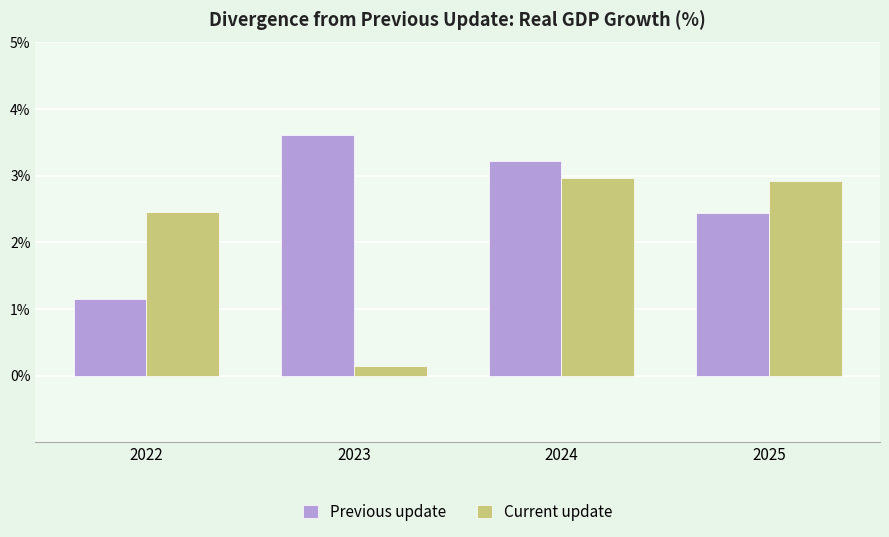

Reading right to left, list all the values displayed in this chart.

Previous update: 2.4	3.2	3.6	1.2
Current update: 2.9	3.0	0.1	2.5